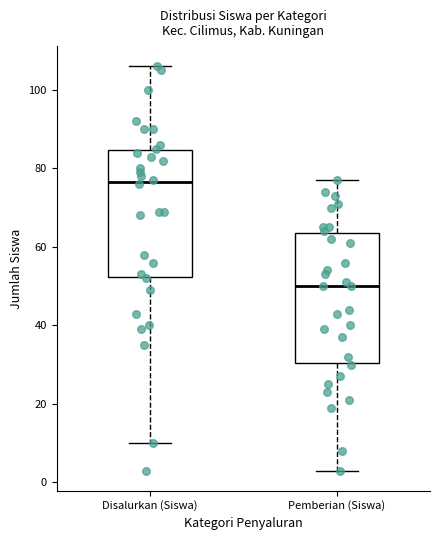

Reading left to right, transcribe this box plot: for each box, give where its median line is, the range the box spans, and where its two whiskers end, as read against the y-axis. The values are not printed on the chart, so give them approximately, as read against the axis.

Disalurkan (Siswa): median 76, box 52 to 84, whiskers 10 to 106
Pemberian (Siswa): median 50, box 30 to 64, whiskers 4 to 78